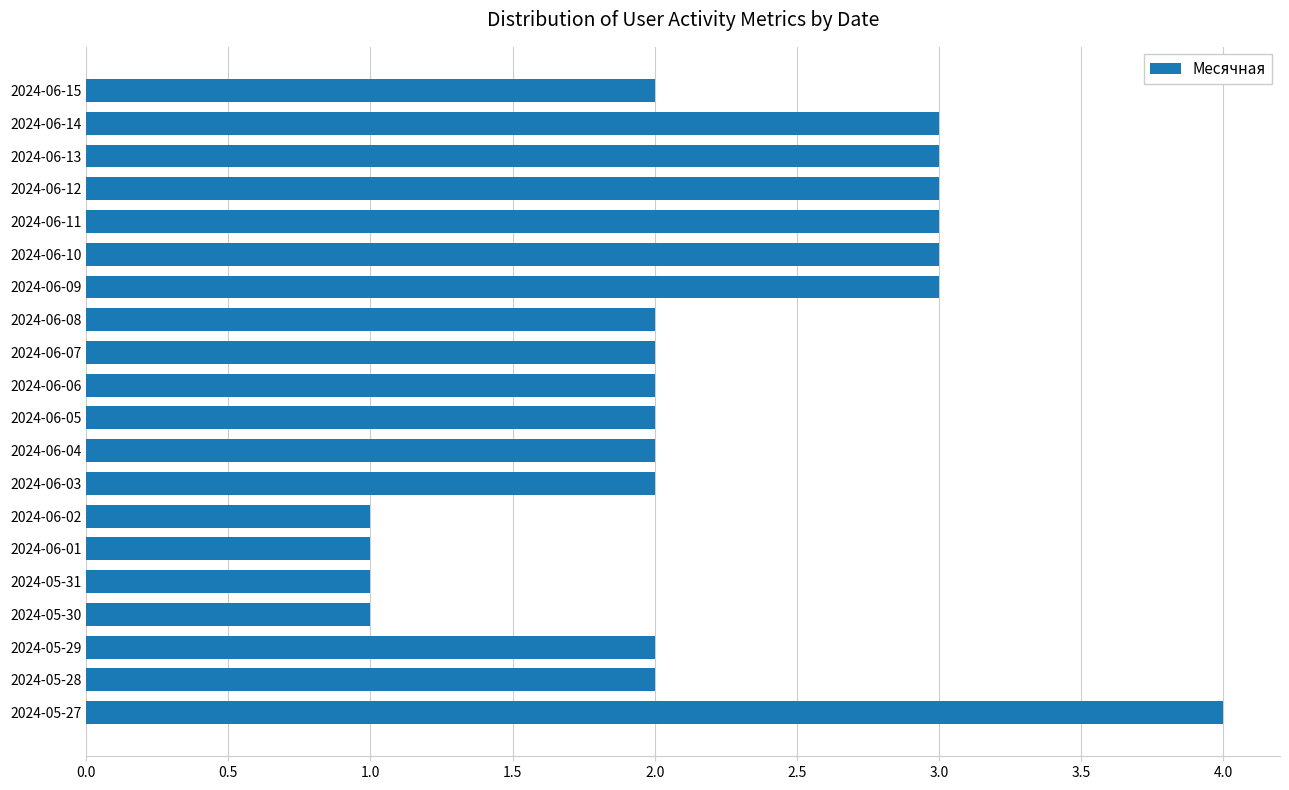

How many values are between 2 and 3?

15